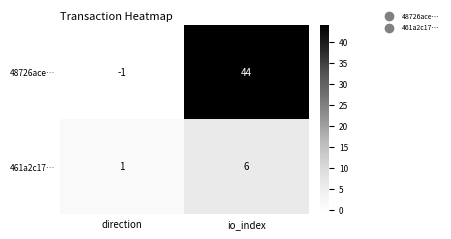

List the series in order of their overall mean, highest first.

48726ace…, 461a2c17…